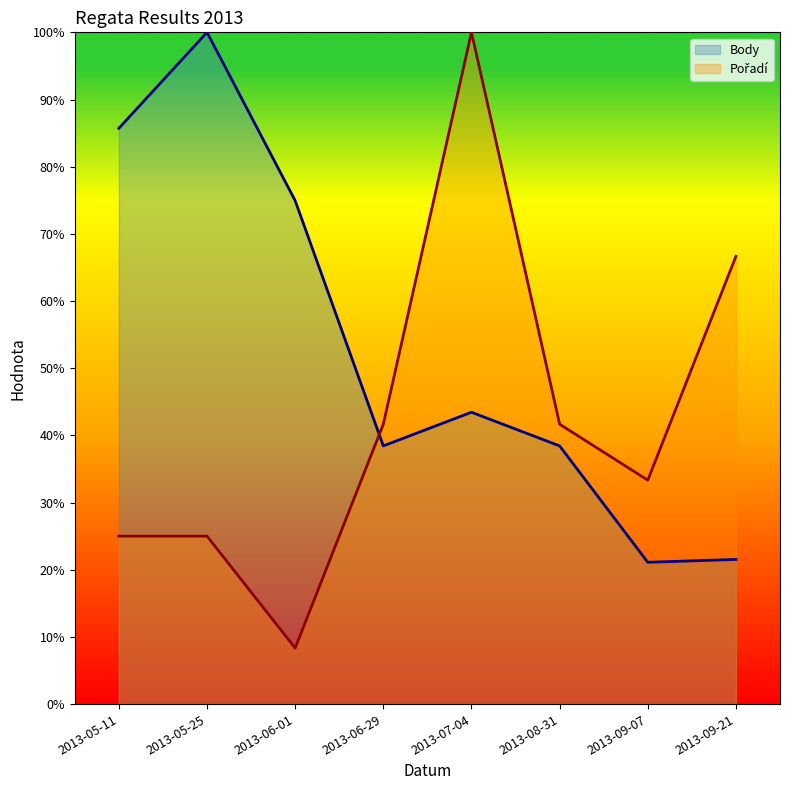

Between 2013-08-31 and 2013-09-07, which series saw the biggest shift?

Body